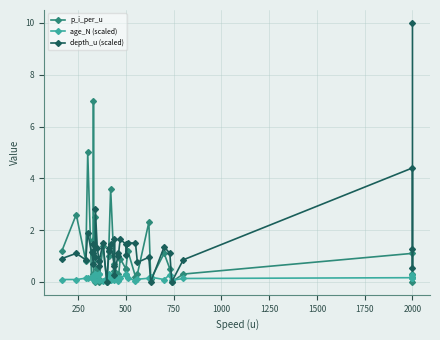

Reading left to right, transcribe all the data shown in this chart.

p_i_per_u: 1.2	2.6	0.8	5.0	0.2	0.3	7.0	1.6	2.5	0.0	0.5	0.0	0.3	0.1	1.4	0.0	1.0	1.2	3.6	0.3	0.7	0.4	0.3	0.1	0.9	0.5	0.5	1.2	0.2	0.3	2.3	0.1	1.1	0.5	0.0	0.3	1.1	0.3	0.2	0.0
age_N (scaled): 0.1	0.1	0.1	0.2	0.1	0.2	0.2	0.1	0.3	0.0	0.3	0.1	0.3	0.1	0.0	0.1	0.1	0.3	0.1	0.2	0.1	0.2	0.1	0.1	0.1	0.3	0.3	0.1	0.0	0.1	0.1	0.2	0.1	0.3	0.1	0.1	0.2	0.3	0.1	0.2
depth_u (scaled): 0.9	1.1	0.8	1.9	1.1	0.7	1.1	1.4	0.9	2.8	1.3	0.8	0.6	0.8	1.5	0.0	1.2	1.3	1.4	0.6	1.6	0.2	1.1	1.0	1.6	1.4	1.1	1.5	1.5	0.8	0.9	0.0	1.4	1.1	0.0	0.8	4.4	0.6	1.2	10.0